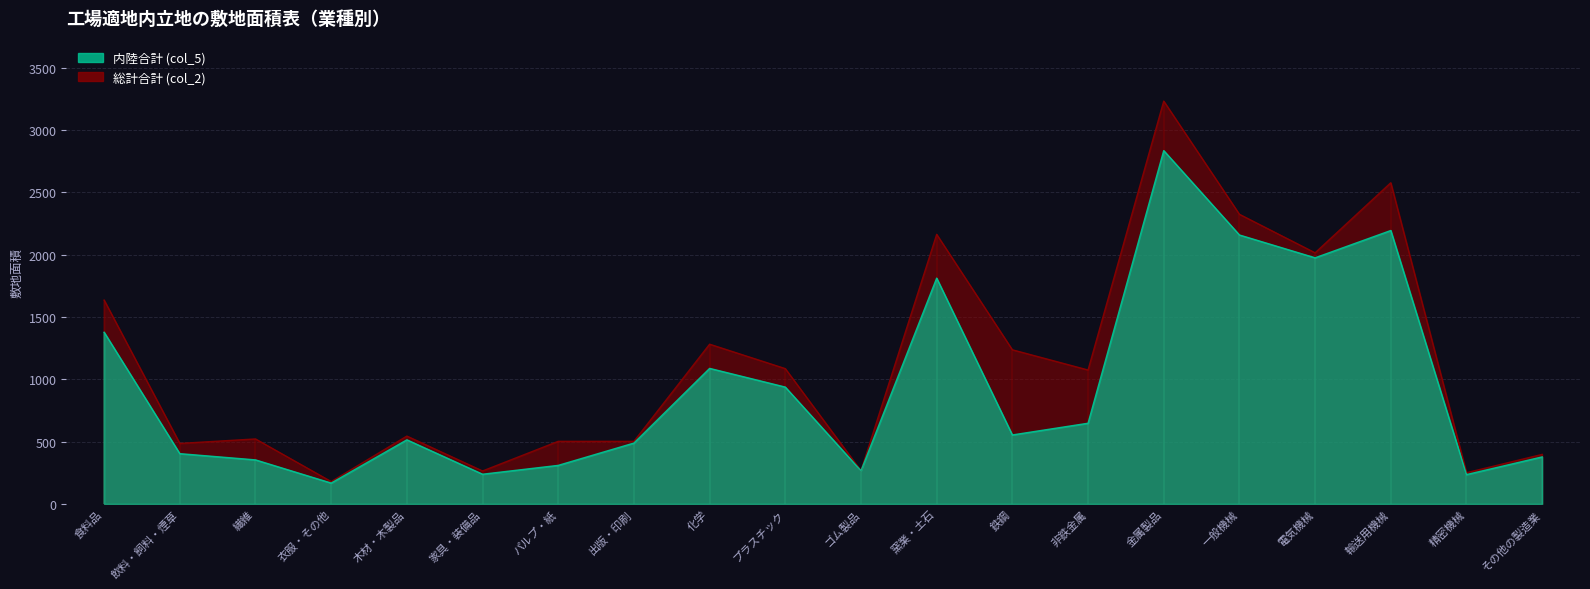

How many lines are shown in the chart?

2